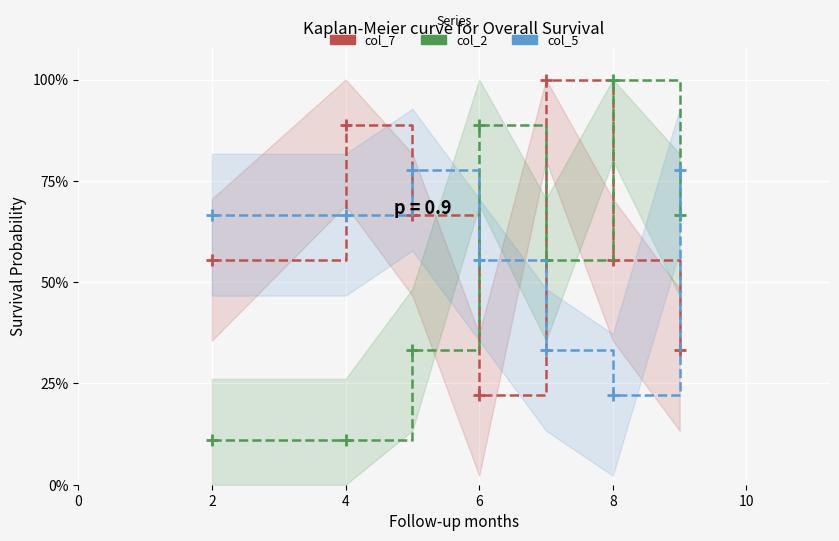

True or false: col_5 has more than 0 interior local peaks.

True